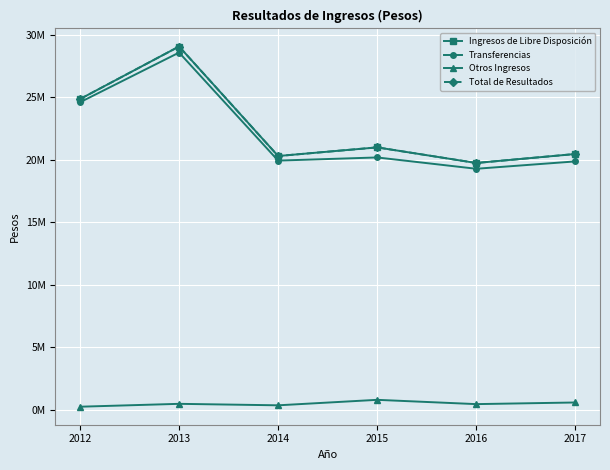

Is this an area chart (filled region under the line)?

No